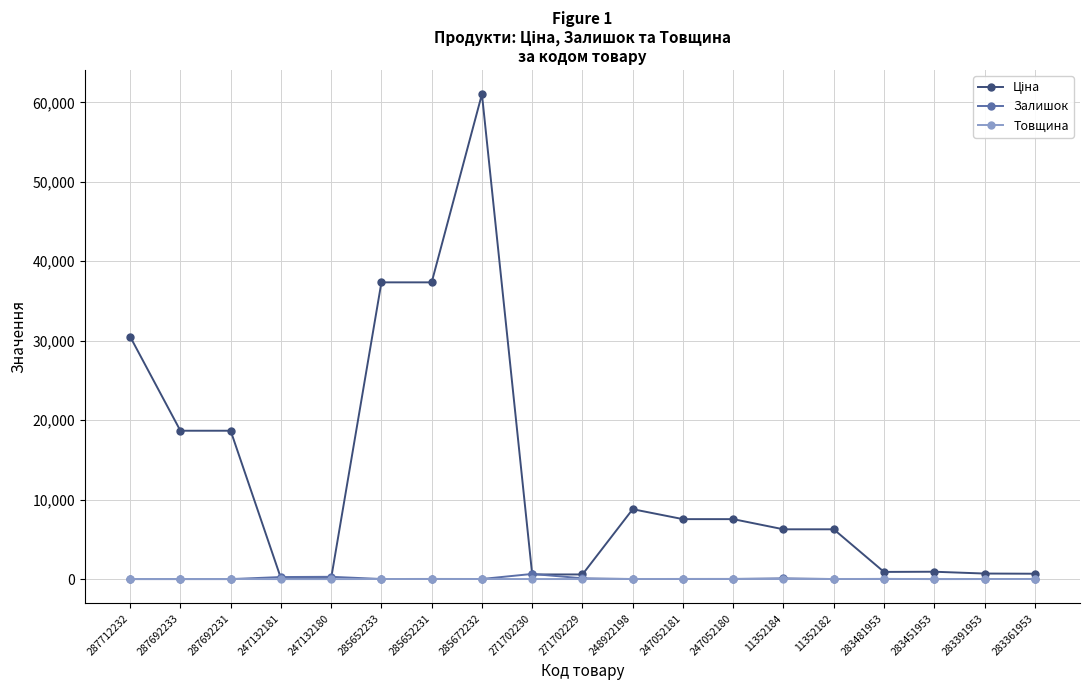

What is the value of the Товщина point at the 12th from the left?

18.0